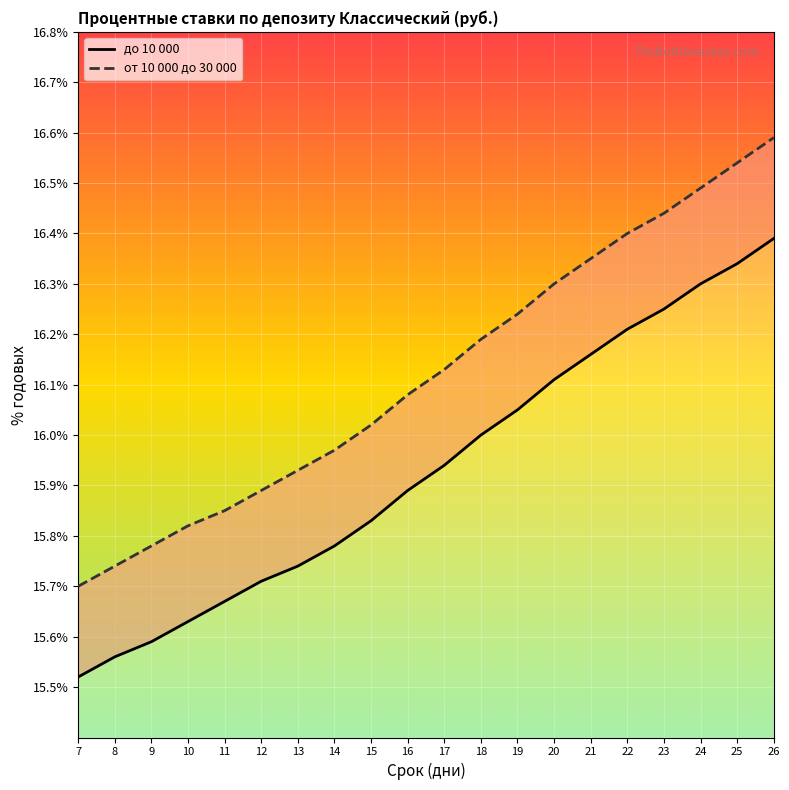

What are all the series names shown in the legend?

до 10 000, от 10 000 до 30 000